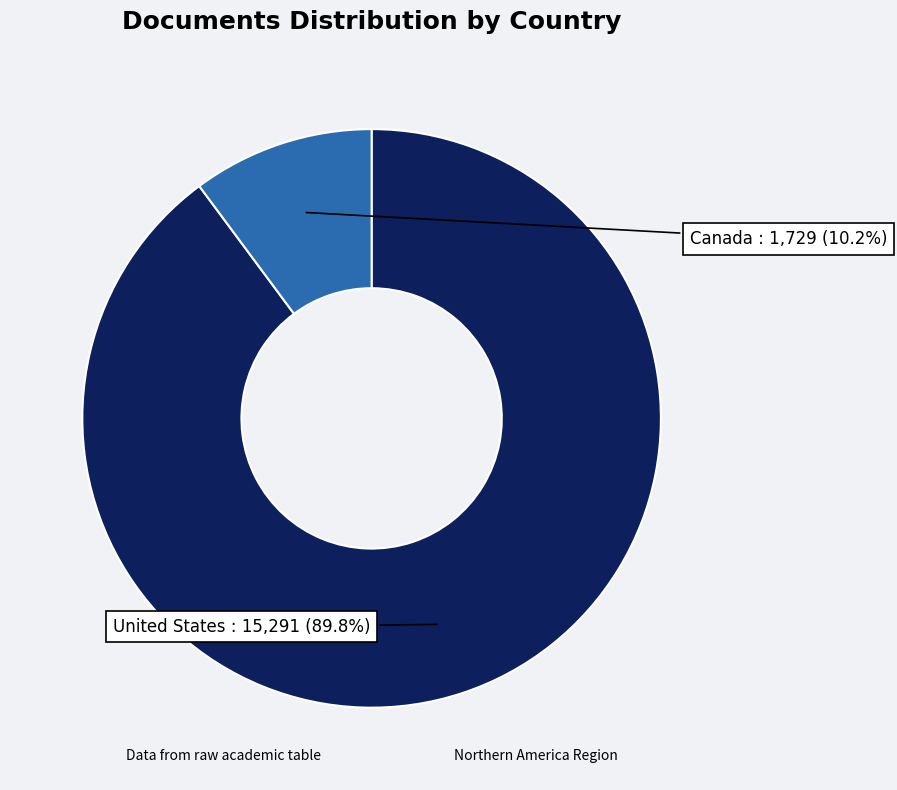

How many segments does this pie chart have?

2